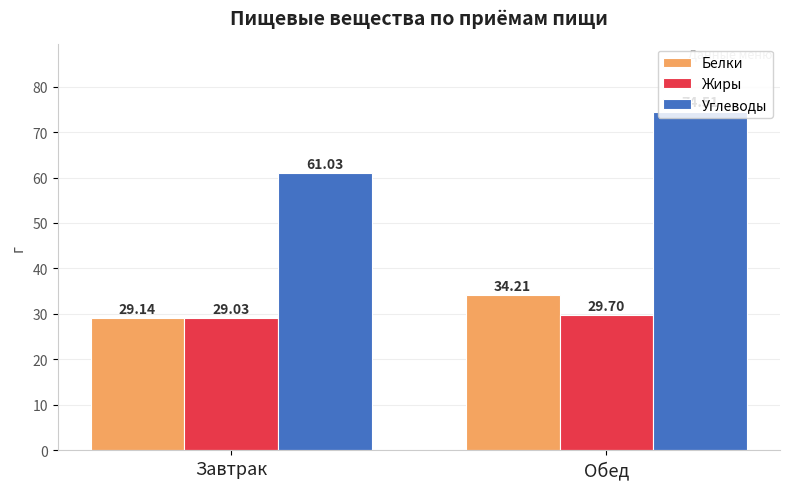

What are all the series names shown in the legend?

Белки, Жиры, Углеводы